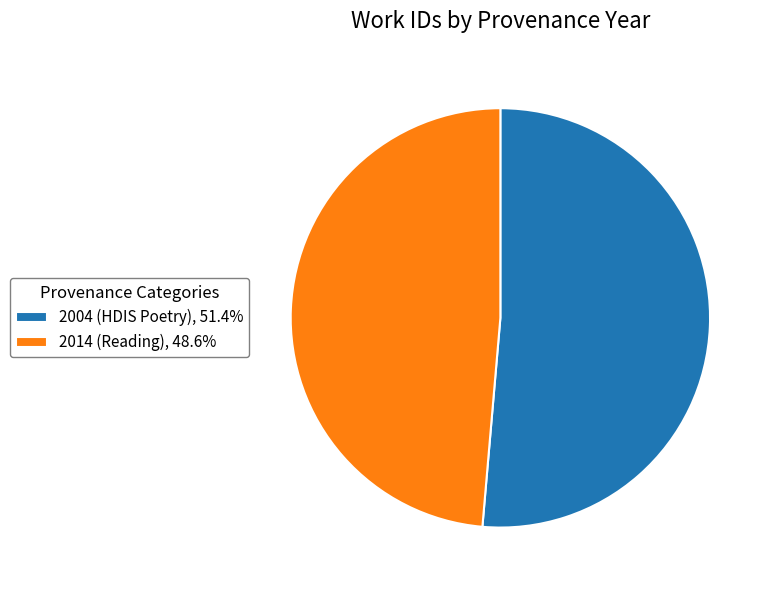

What is the ratio of the value at 2014 (Reading), 48.6% to the value at 2004 (HDIS Poetry), 51.4%?

0.9